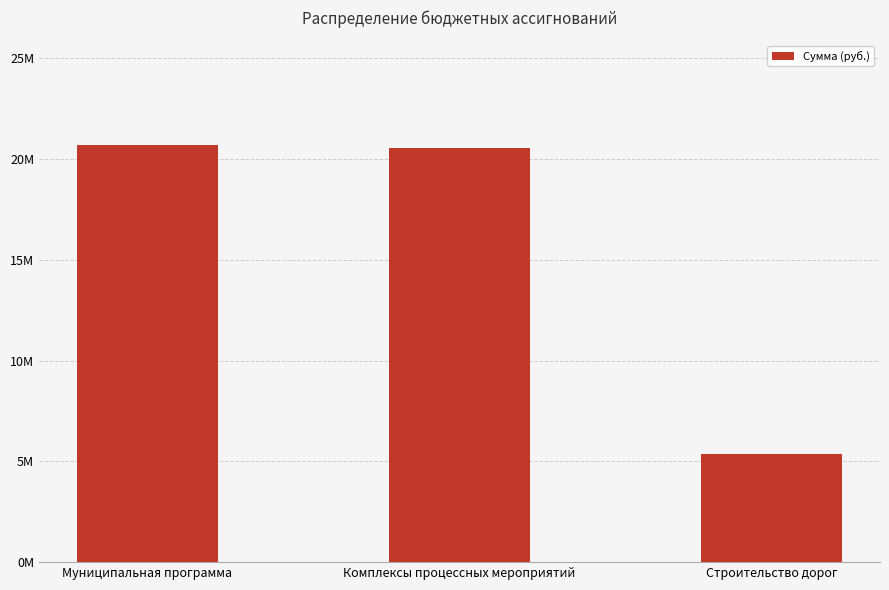

Which label corresponds to the largest value in the chart?

Муниципальная программа